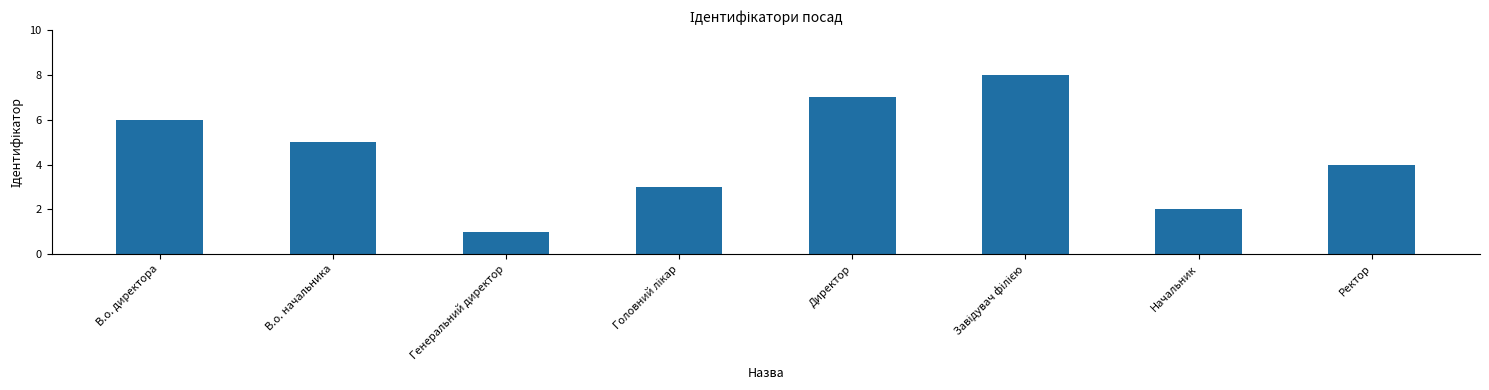

How many bars are there in total?

8